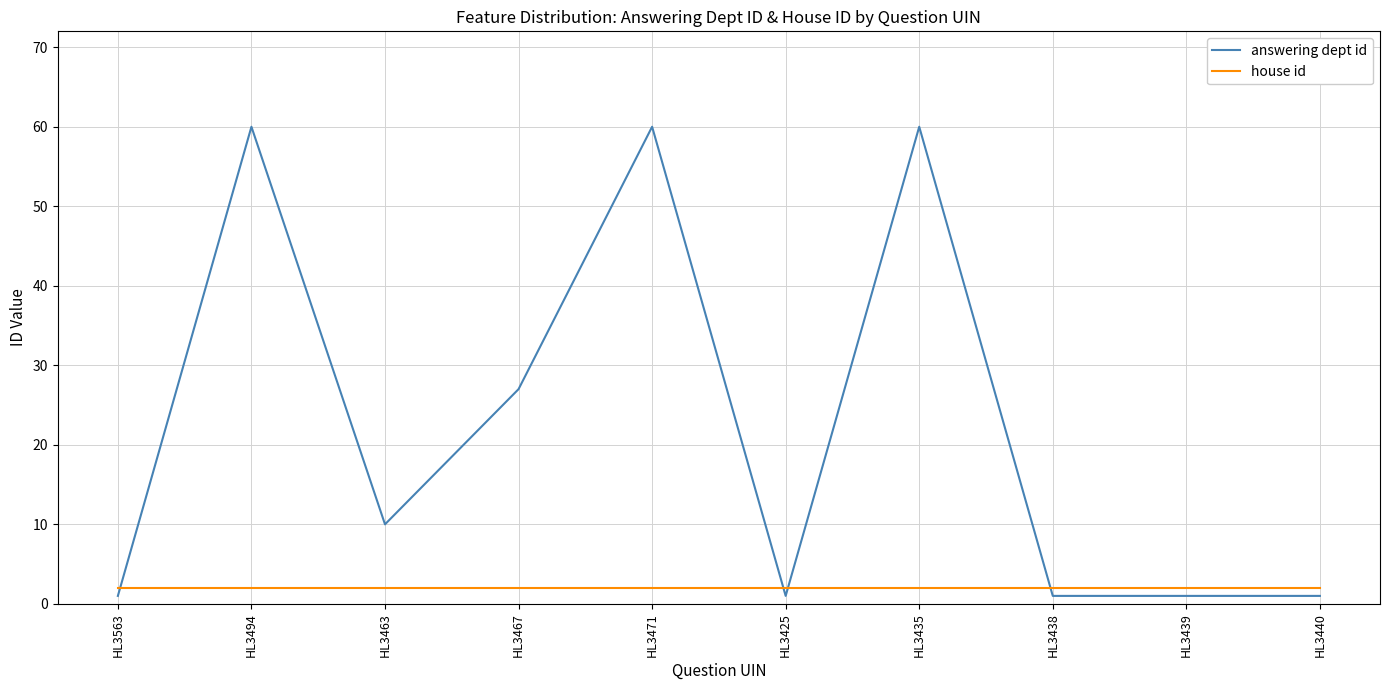

At which category does answering dept id reach its first local peak?

HL3494